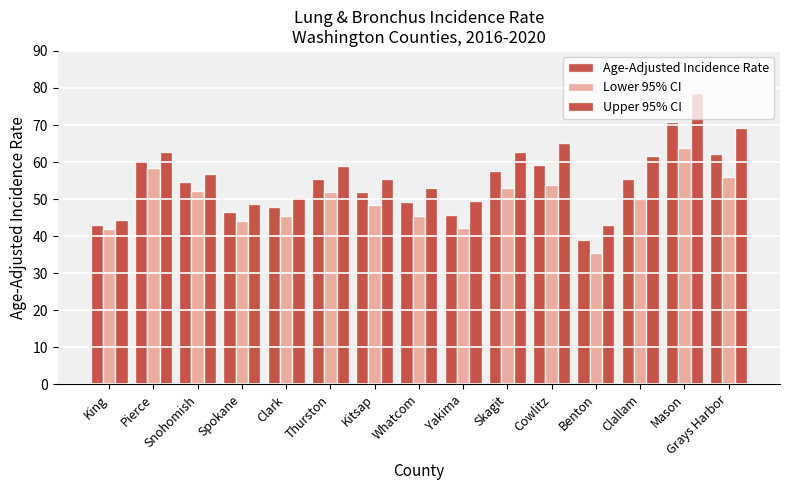

Which series has the largest range (max minus min)?

Upper 95% CI